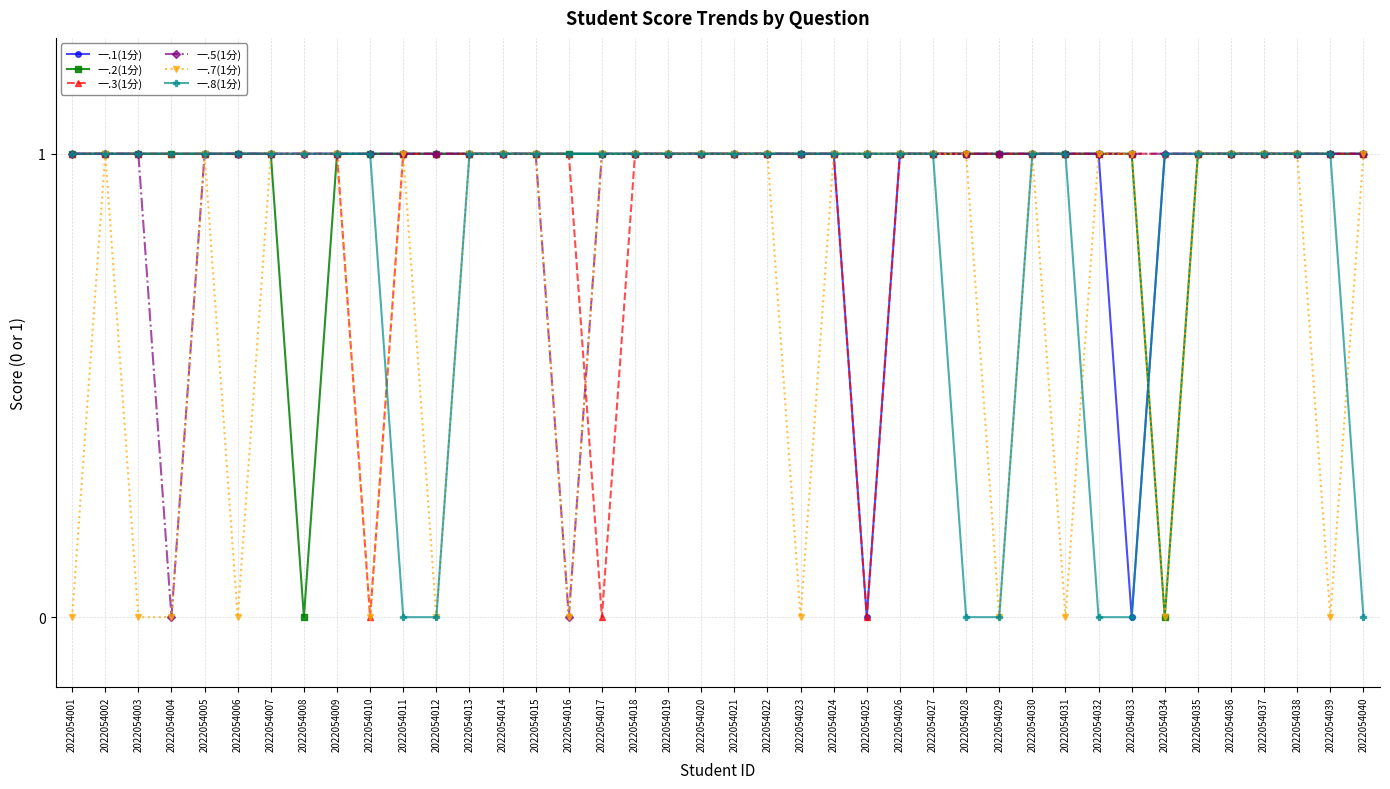

At how many categories does at least one series exceed 0?

40